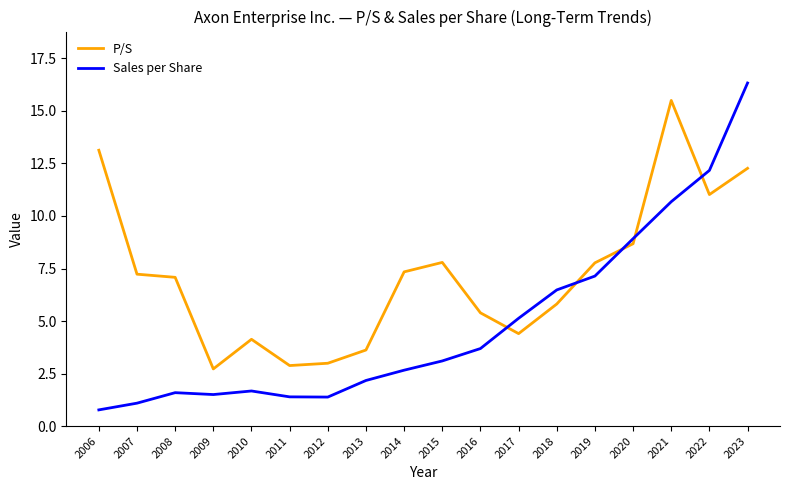

What is the average value of the Sales per Share series?

4.9